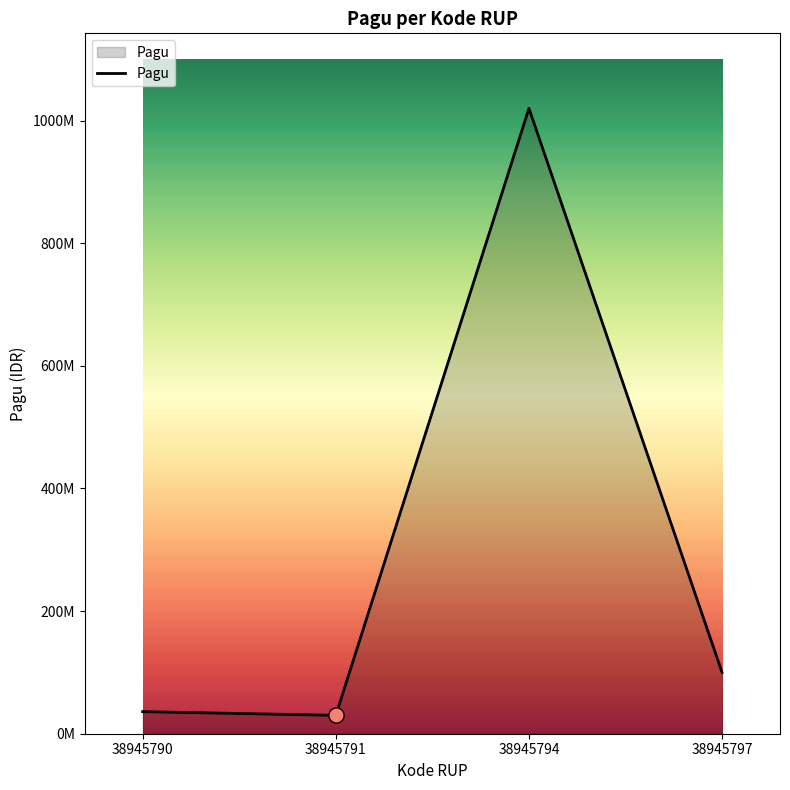

What is the ratio of the value at 38945790 to the value at 38945791?

1.2